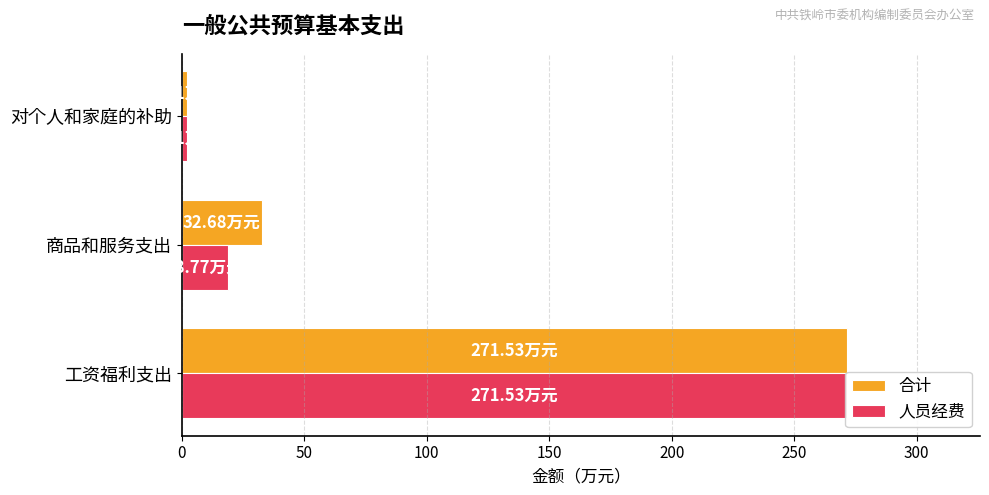

What is the minimum value for 合计?

2.0